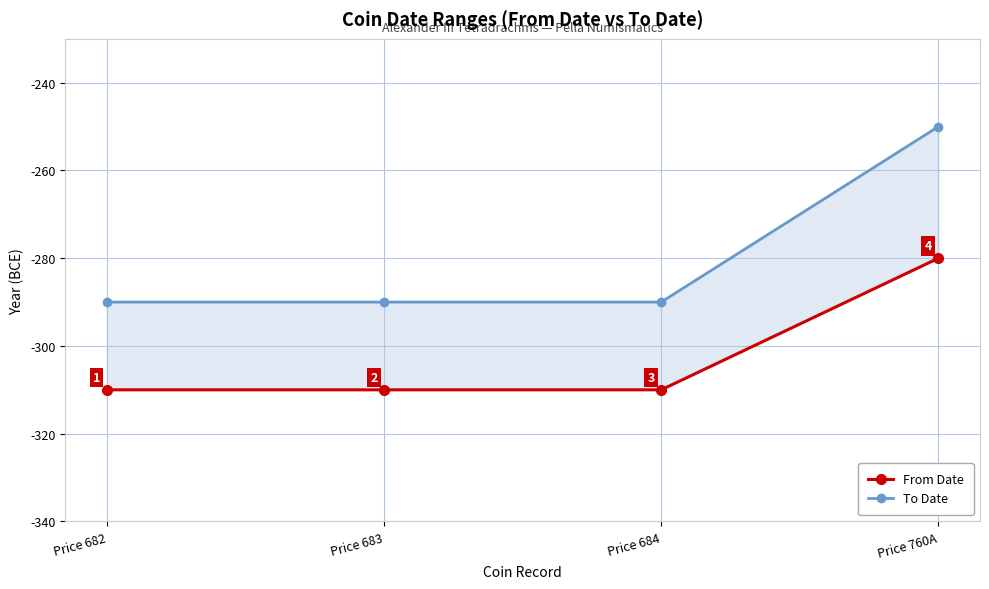

True or false: From Date has a value of -506 at Price 683.

False